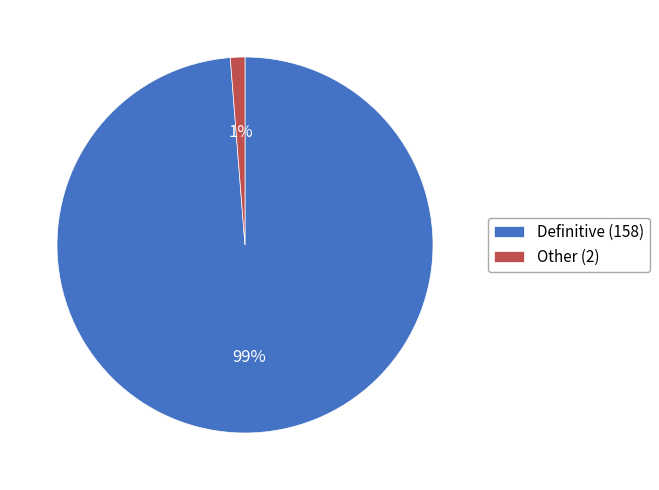

Do Other (2) and Definitive (158) together represent more than half of the pie?

Yes